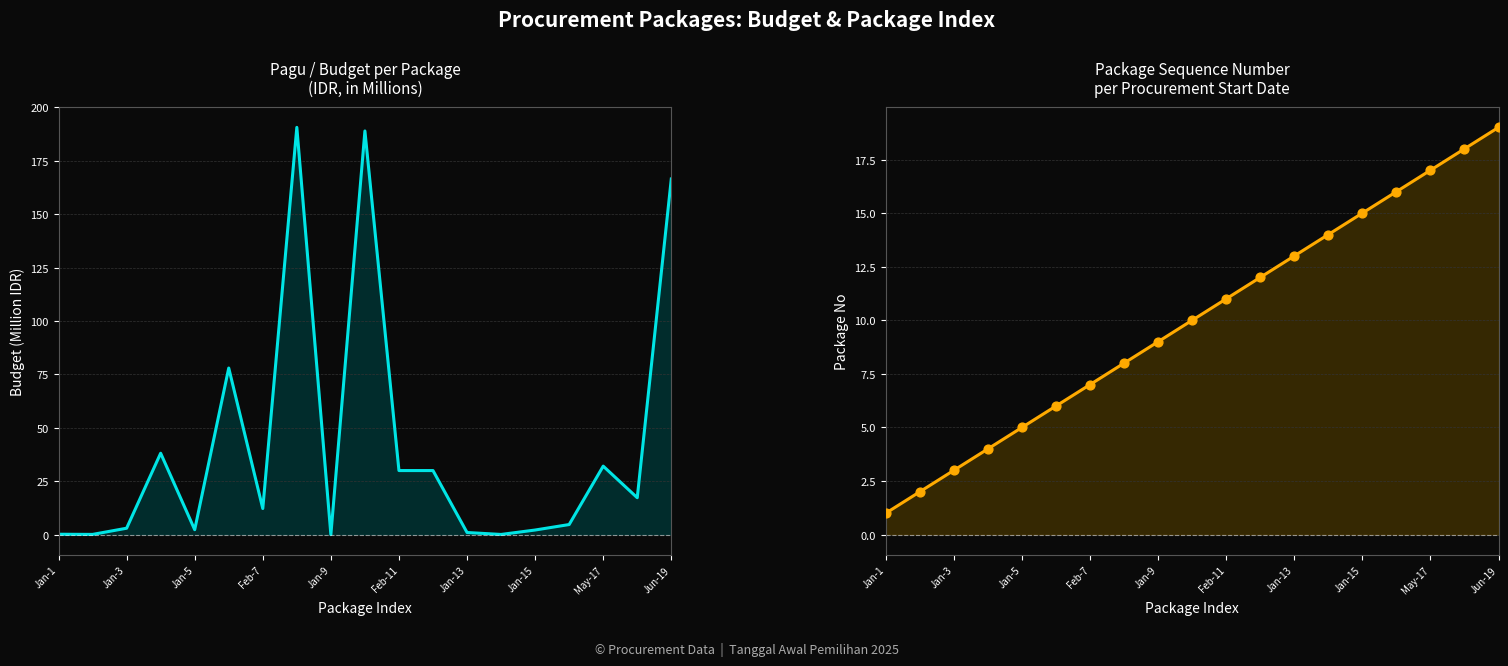

Which series has the largest Y range (max minus min)?

Pagu (IDR)